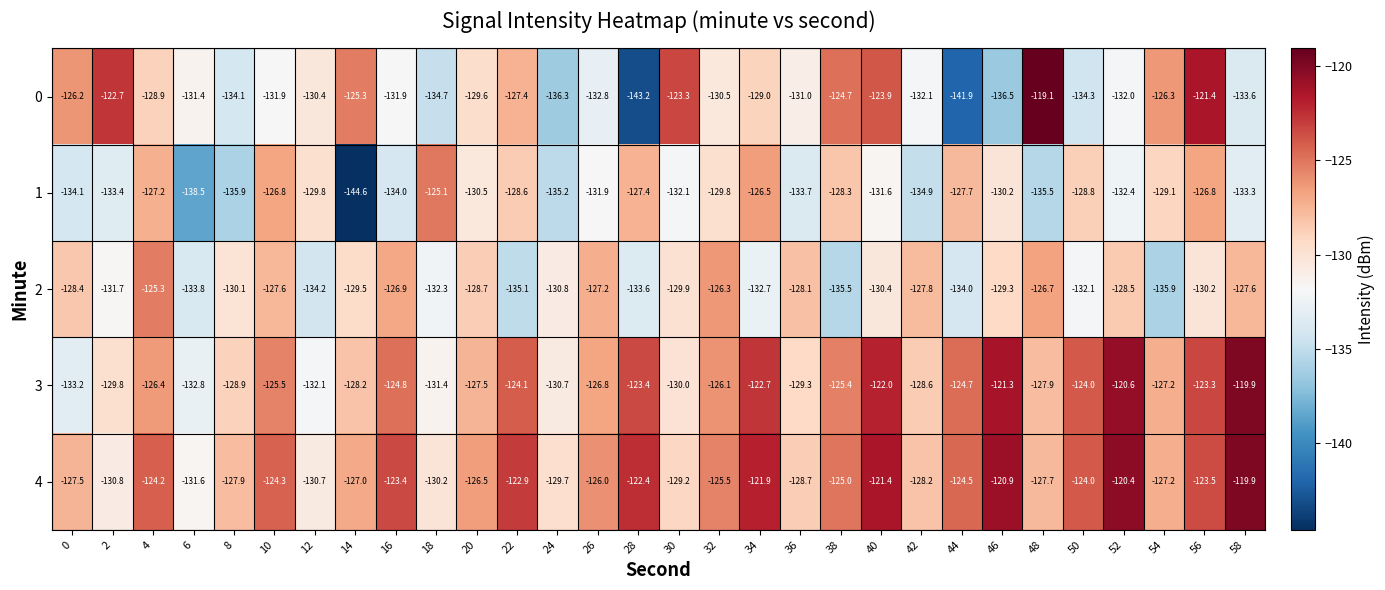

At which category is the sum across all series the highest?

56